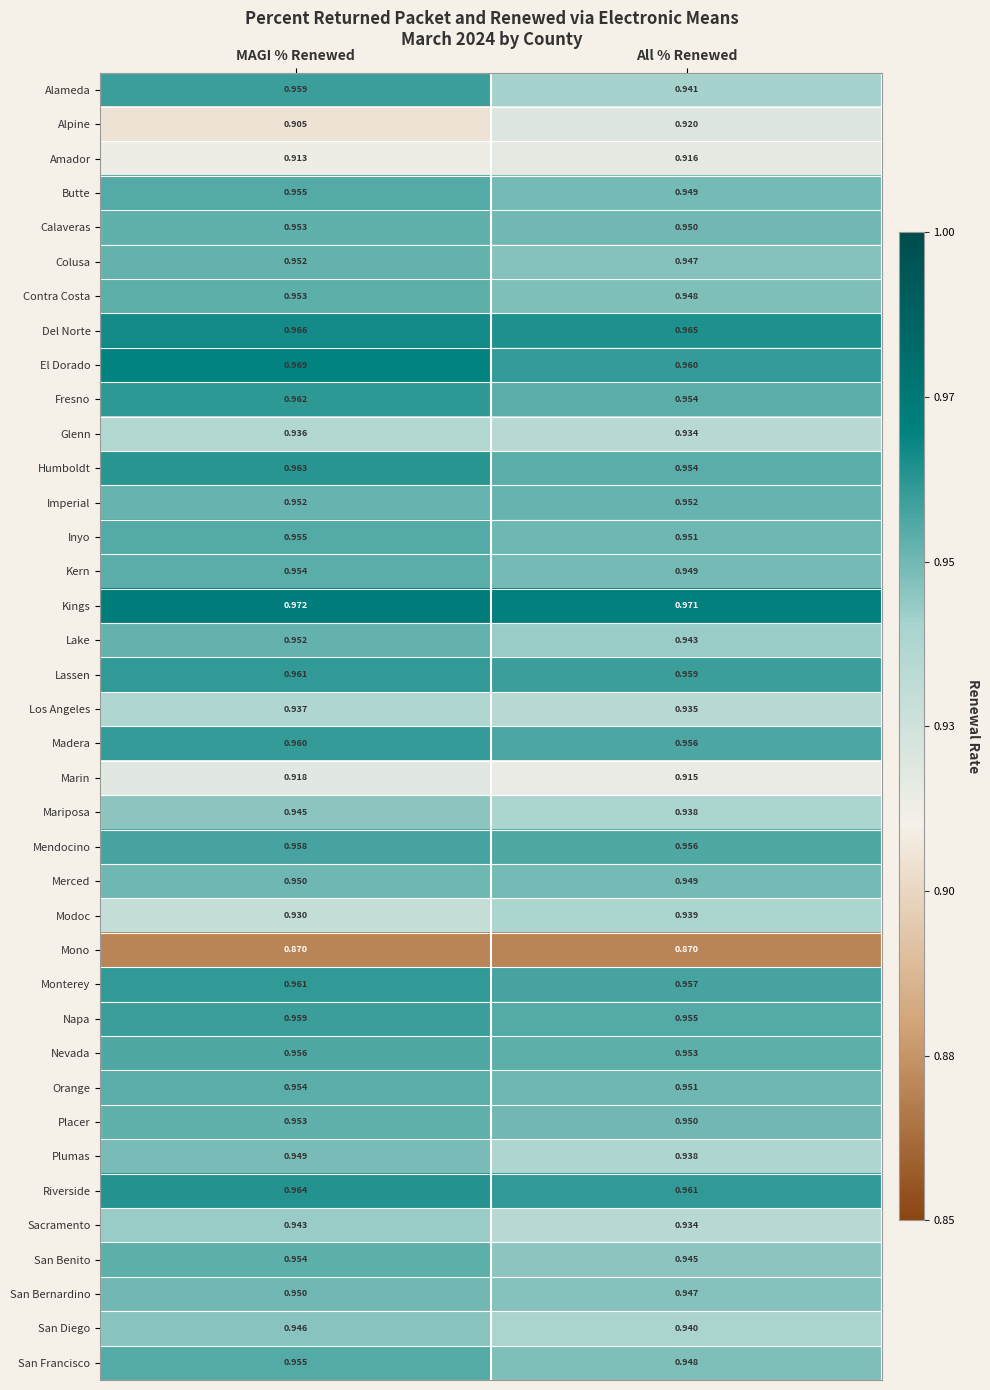

At which label is Kern closest to 0?

All % Renewed